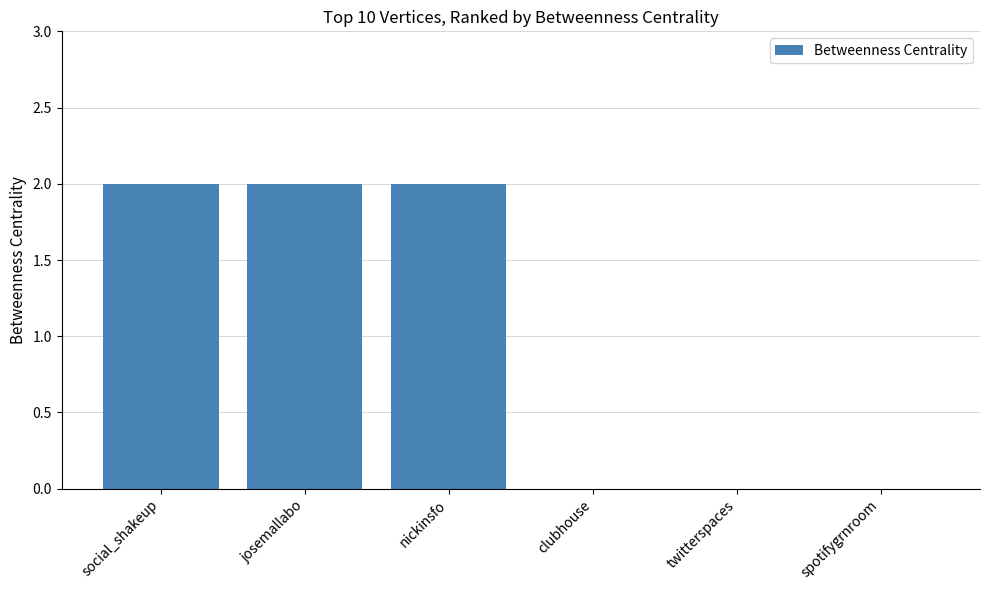

Count the number of data series in this chart.

1